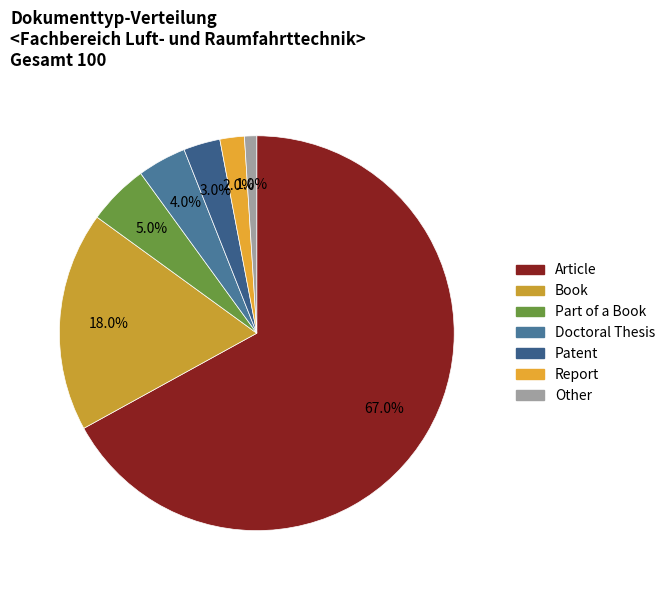

To the nearest percent, what is the combined percentage of Report and Part of a Book?

7%